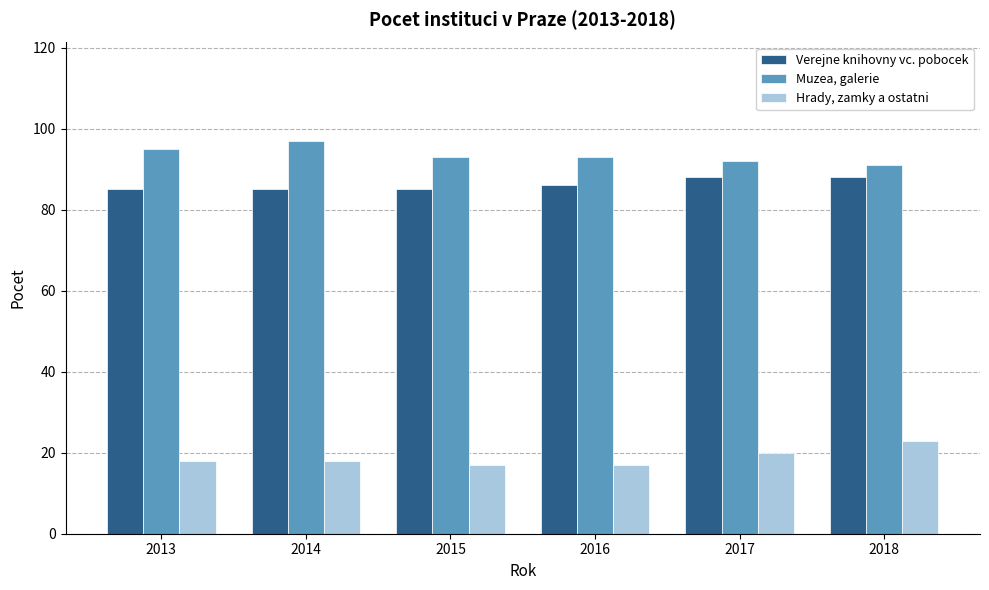

What are all the series names shown in the legend?

Verejne knihovny vc. pobocek, Muzea, galerie, Hrady, zamky a ostatni